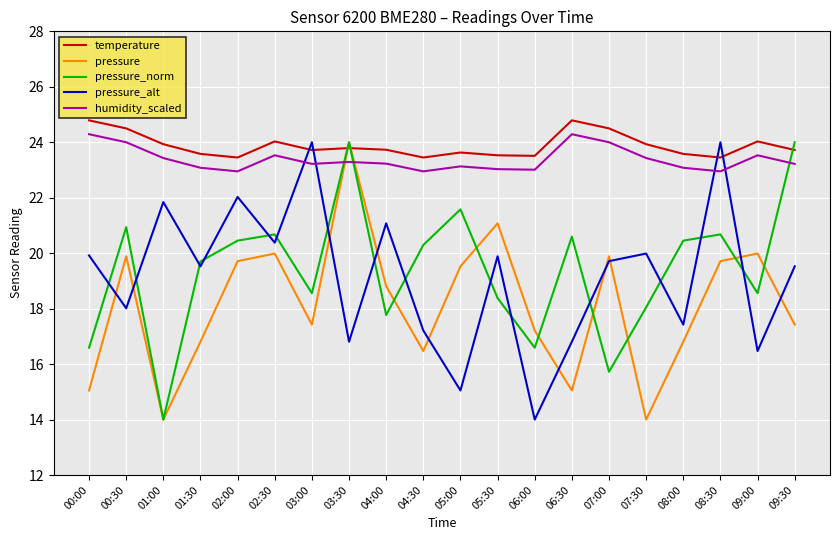

True or false: pressure_alt and temperature cross at least once.

True